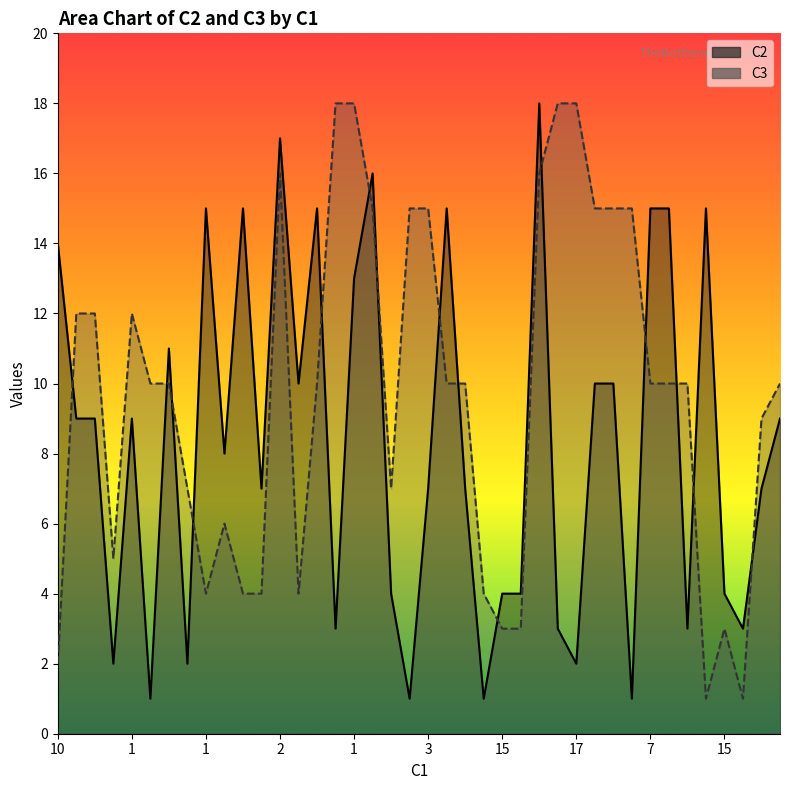

Rank the categories by C2 value from highest to lowest.

27, 13, 18, 9, 11, 15, 22, 33, 34, 36, 1, 17, 7, 14, 30, 31, 2, 3, 5, 40, 10, 12, 21, 23, 39, 19, 25, 26, 37, 16, 28, 35, 38, 4, 8, 29, 6, 20, 24, 32